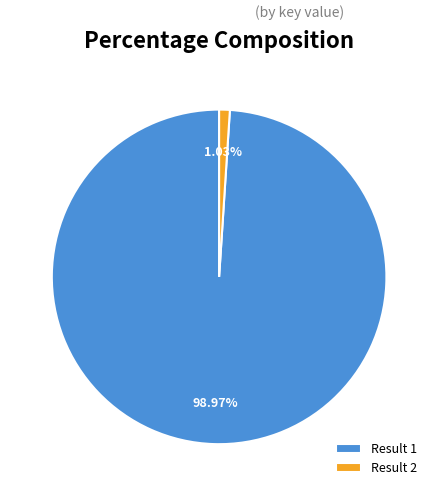

Which slice represents more than half of the pie?

Result 1